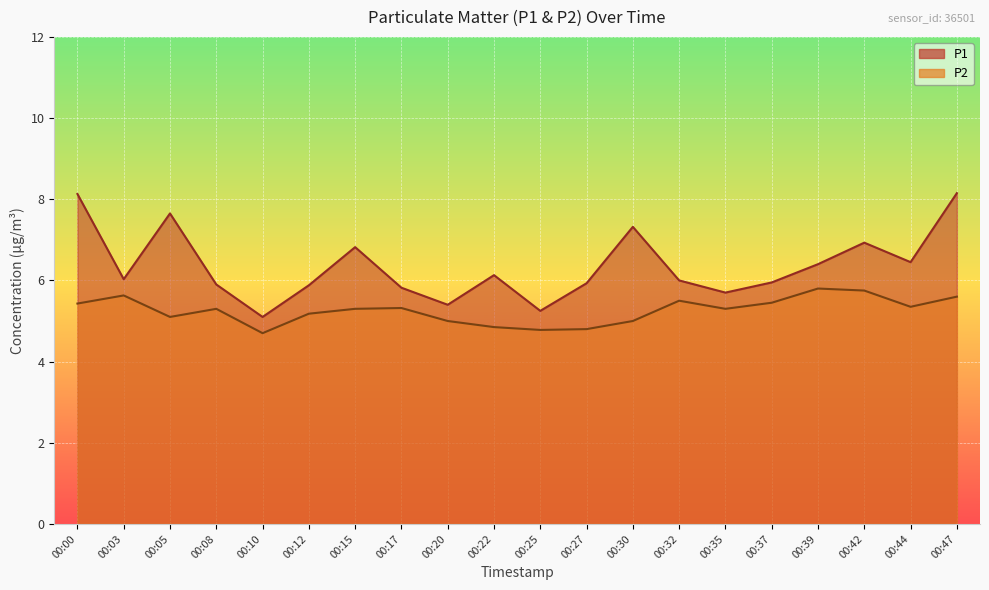

What is the value of the P2 point at the 9th from the left?

5.0